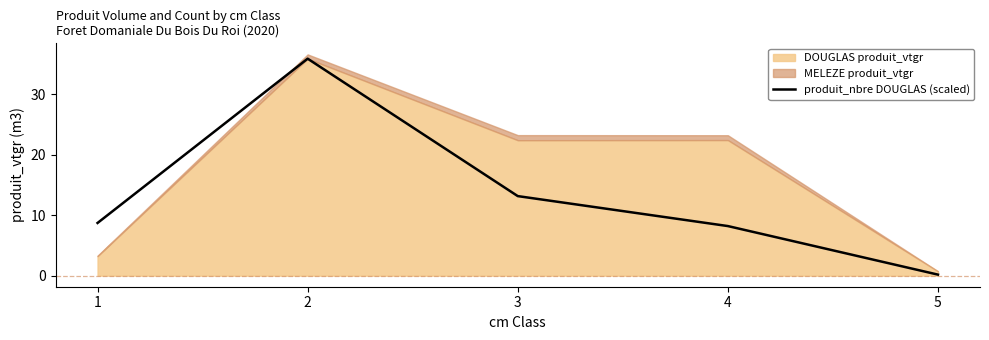

Read the value at 3.

13.2